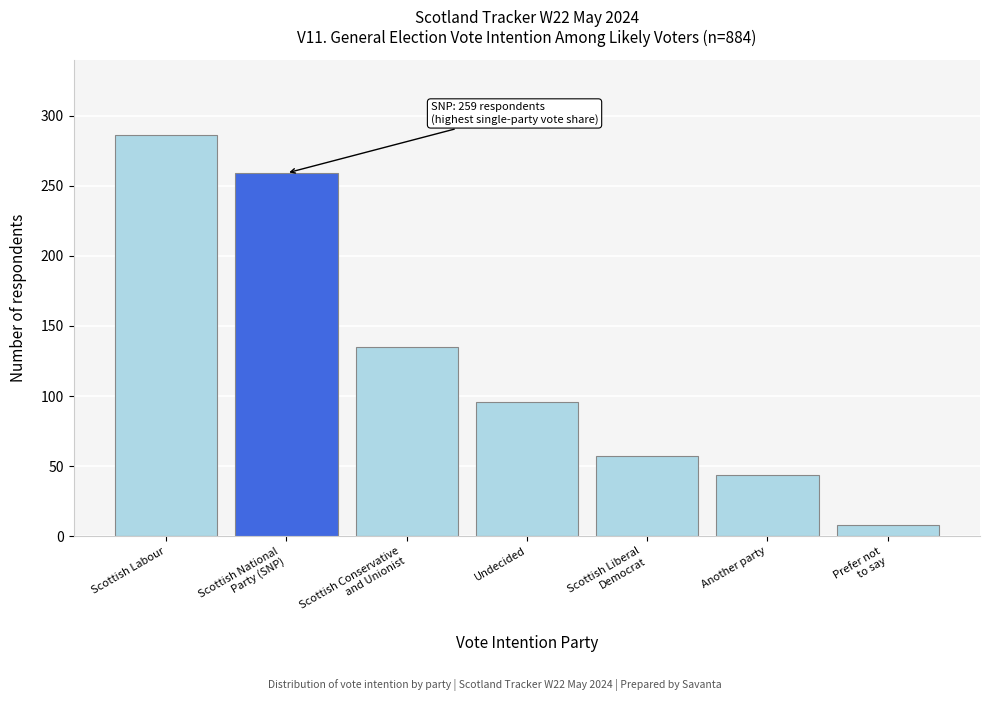

Reading right to left, extract all data points from this chart.

8	44	57	96	135	259	286